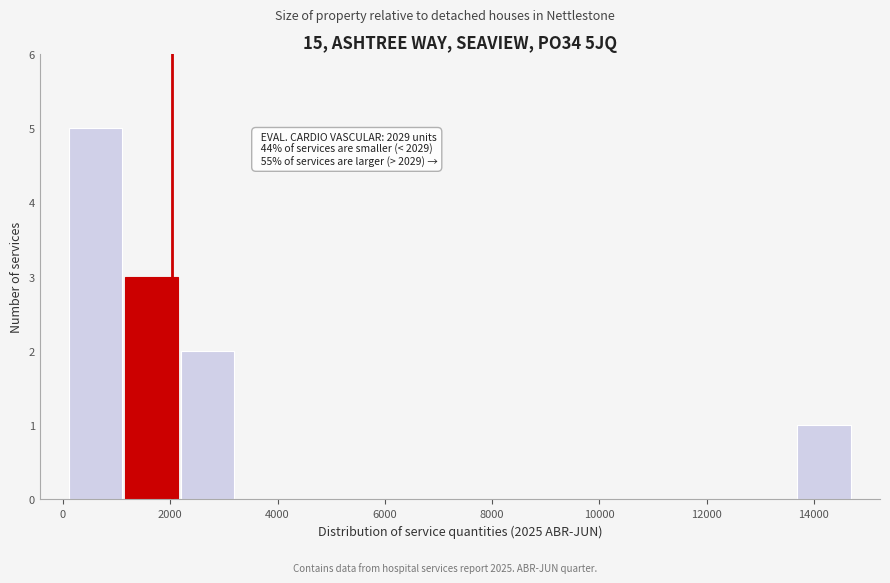

Over which range of the x-axis is the bar tallest?

0 to 1200